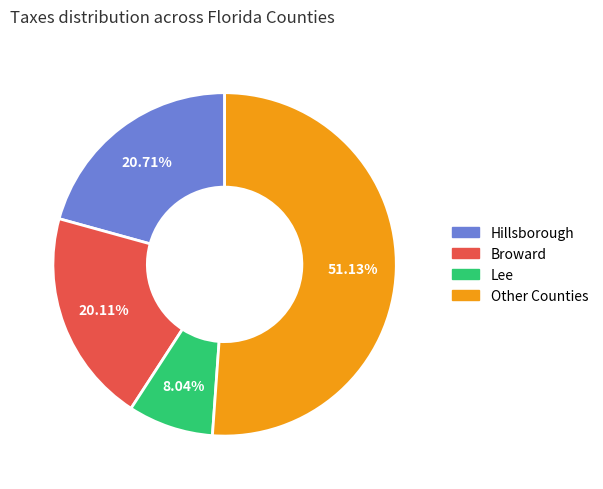

Is there any slice that represents more than half of the pie?

Yes